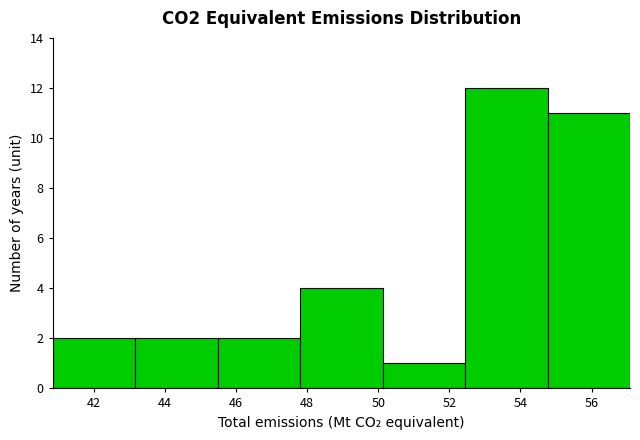

Which range on the x-axis has the tallest bar?

52.4 to 54.8